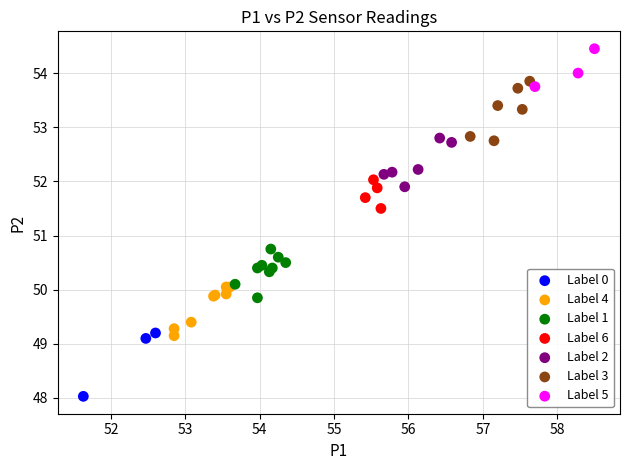

Which series reaches the maximum Y coordinate?

Label 5